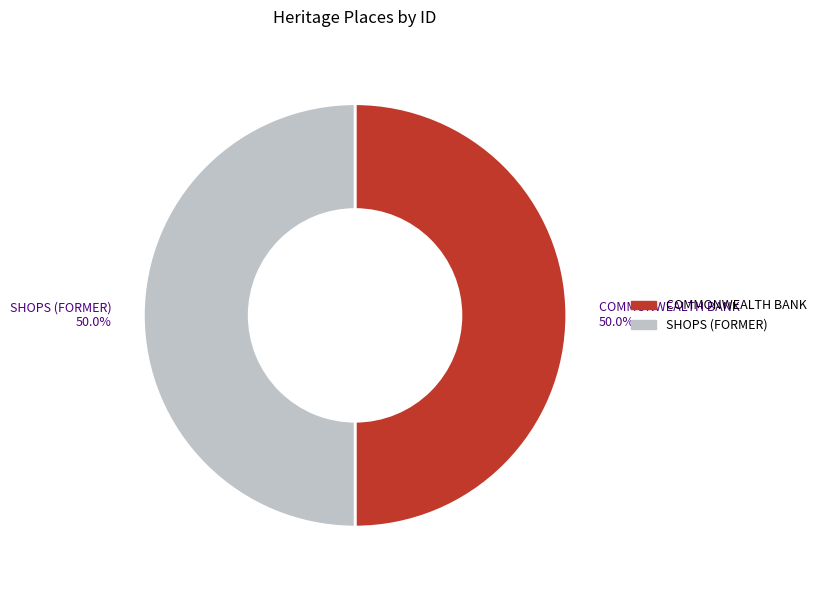

Approximately how many times larger is the value at SHOPS (FORMER) compared to COMMONWEALTH BANK?

1.0